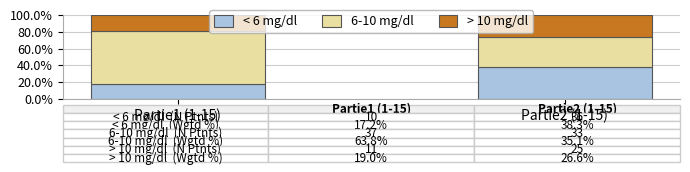

What value does the < 6 mg/dl series have at Partie1 (1-15)?

17.2